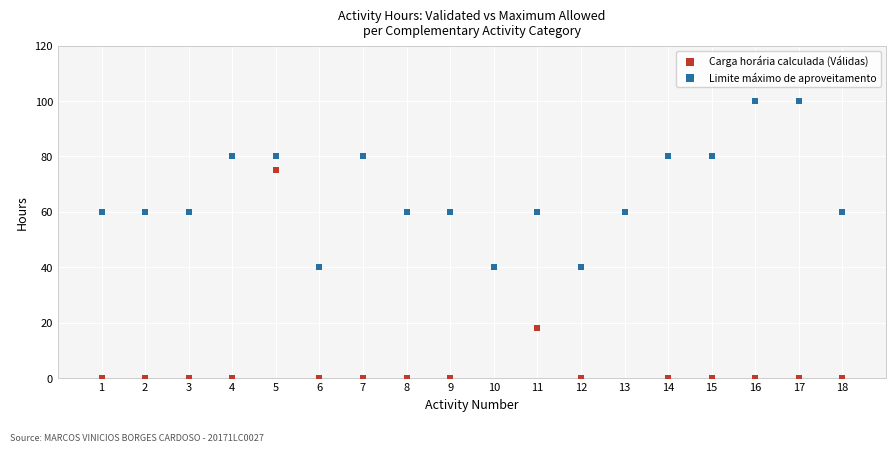

Which series contains the lowest Y value?

Carga horária calculada (Válidas)